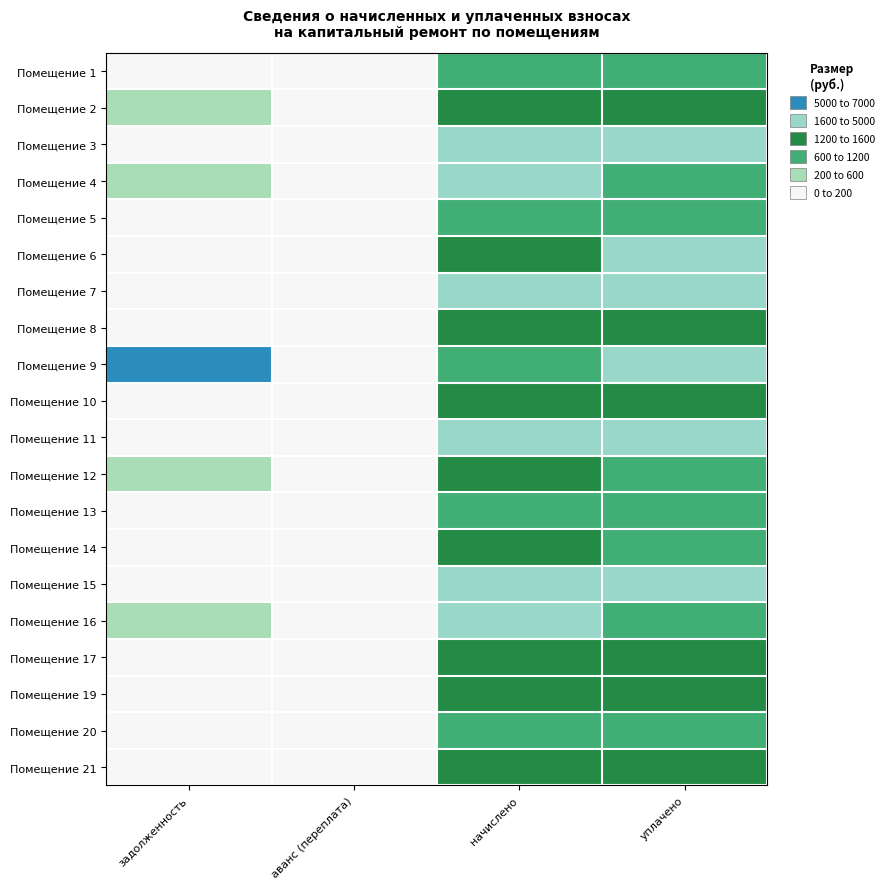

How many distinct data groups are displayed?

20